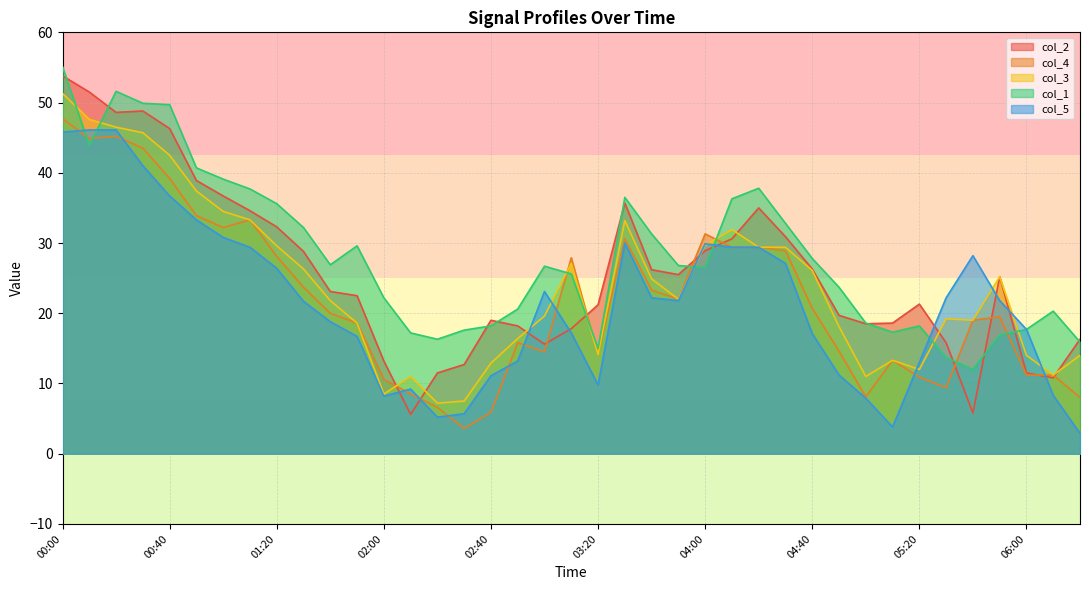

Where is col_5 nearest to the value 24?

03:00